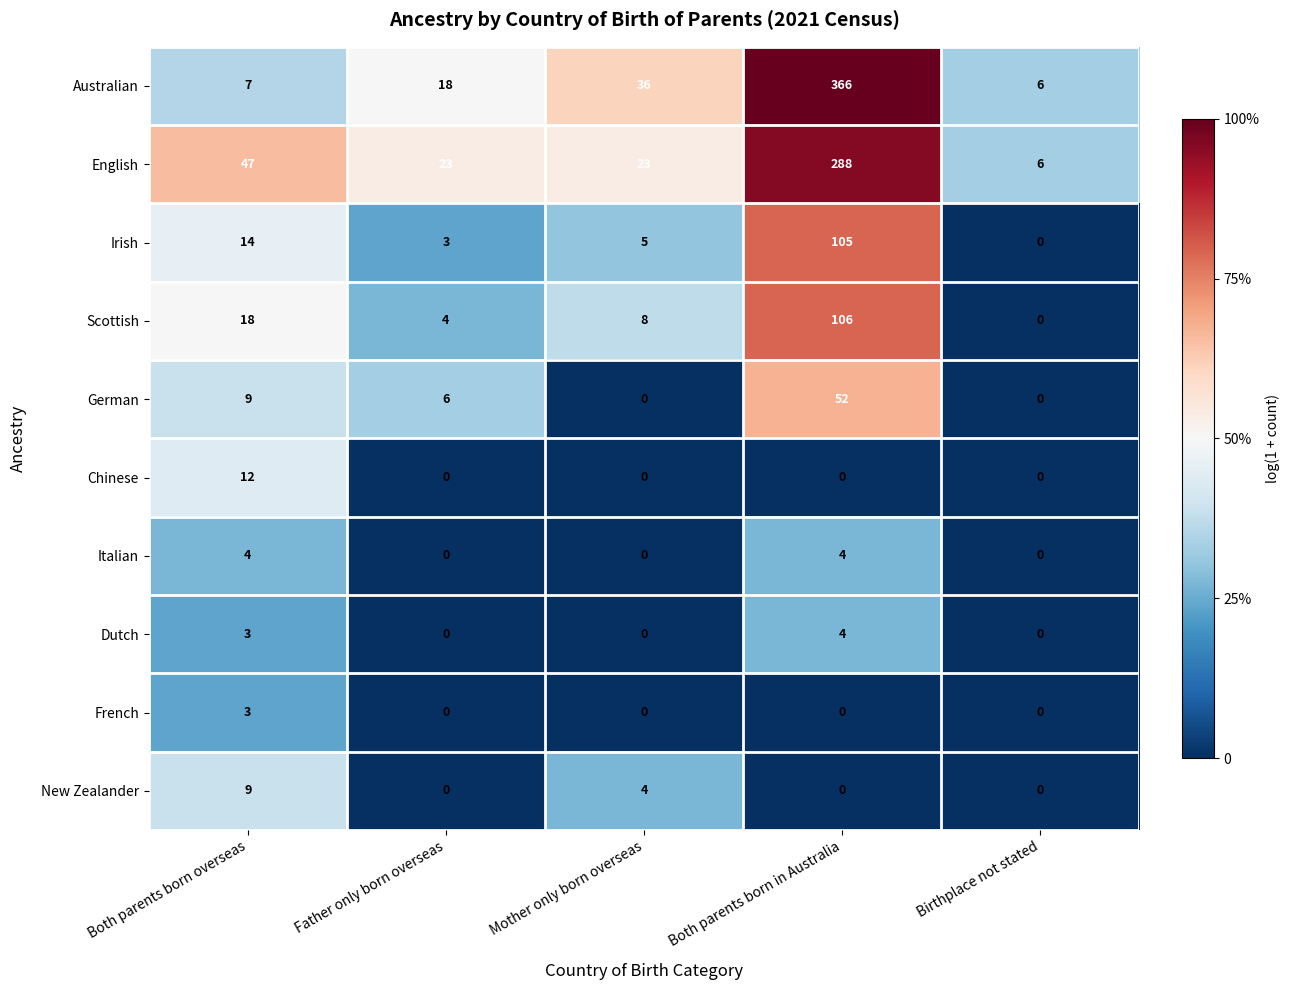

True or false: English has a value of 83 at Both parents born overseas.

False